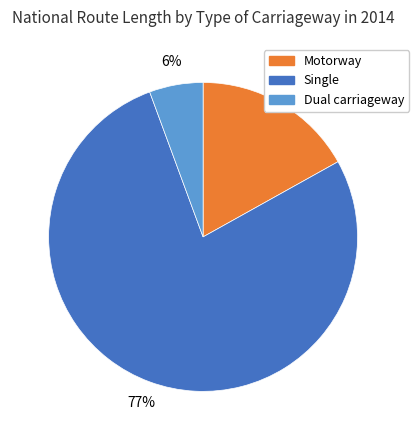

Which slice is the smallest?

Dual carriageway